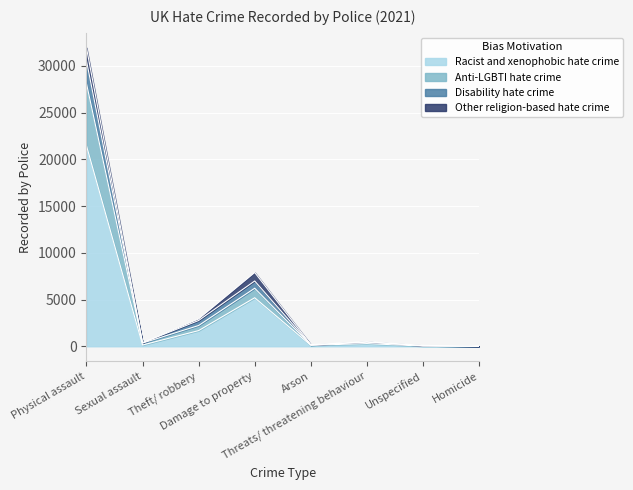

At which category does Anti-LGBTI hate crime reach its first local peak?

Damage to property